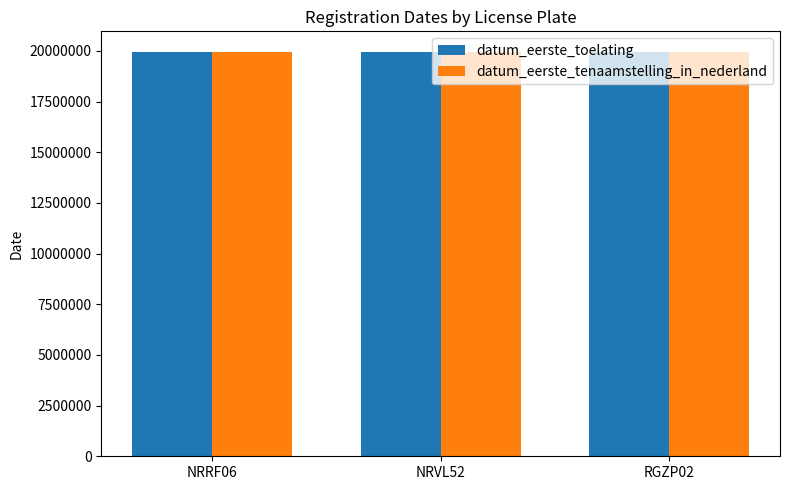

What is the difference between the maximum and second lowest values in the datum_eerste_toelating series?

9993